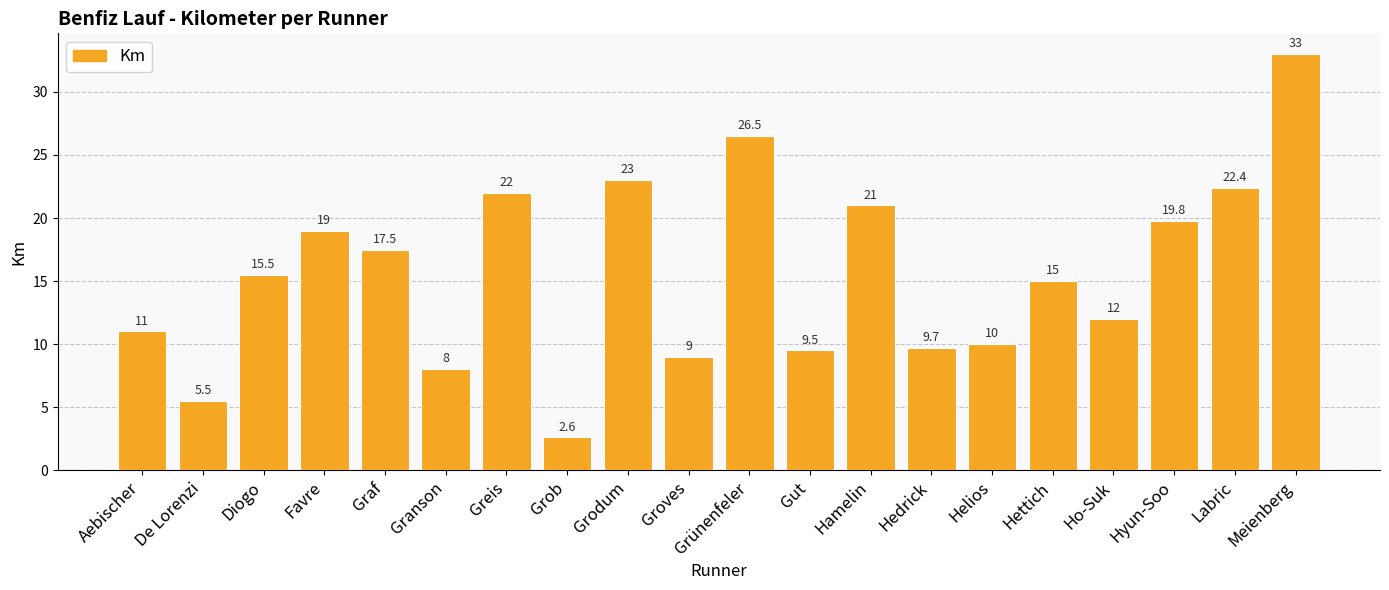

Rank the categories by value from lowest to highest.

Grob, De Lorenzi, Granson, Groves, Gut, Hedrick, Helios, Aebischer, Ho-Suk, Hettich, Diogo, Graf, Favre, Hyun-Soo, Hamelin, Greis, Labric, Grodum, Grünenfeler, Meienberg